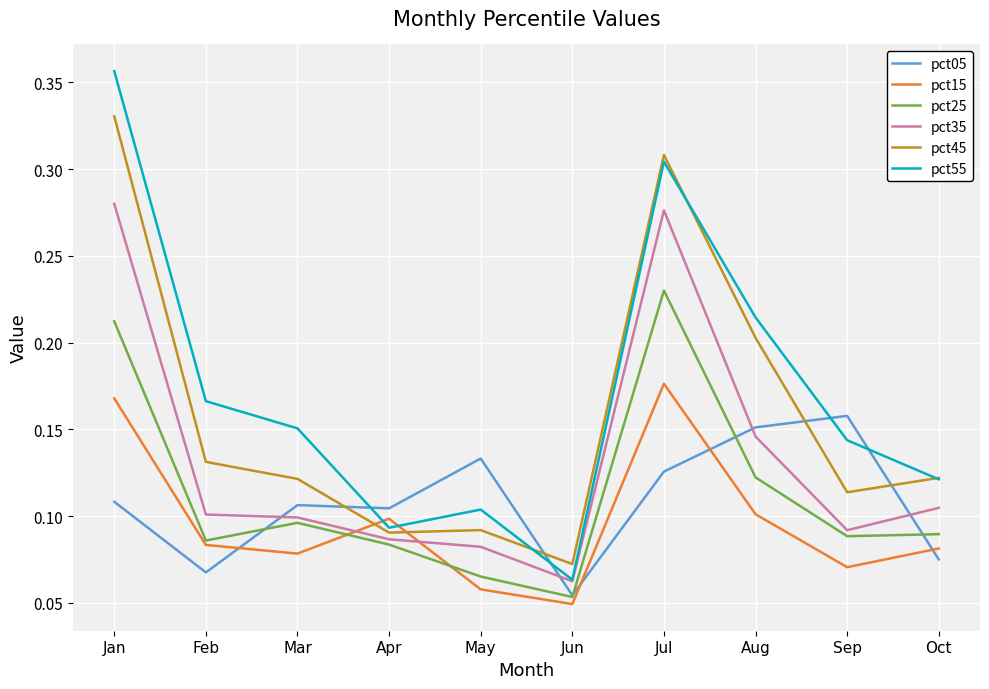

Where is the first local maximum for pct15?

Apr